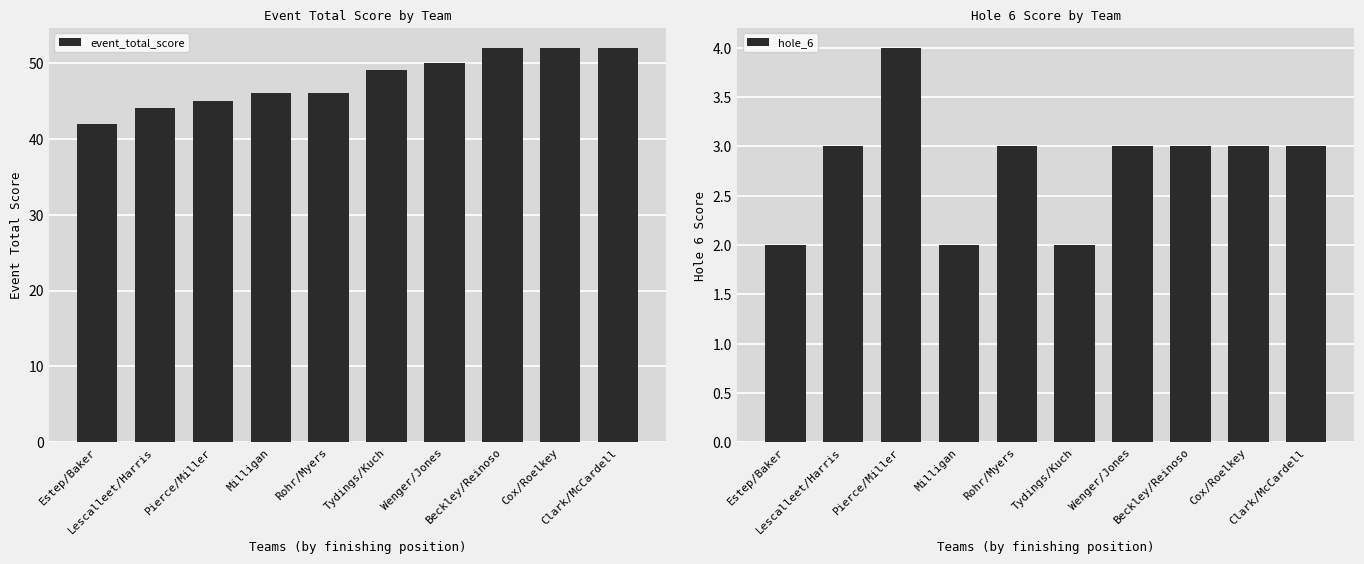

Is it true that hole_6 equals 1 at Lescalleet/Harris?

False